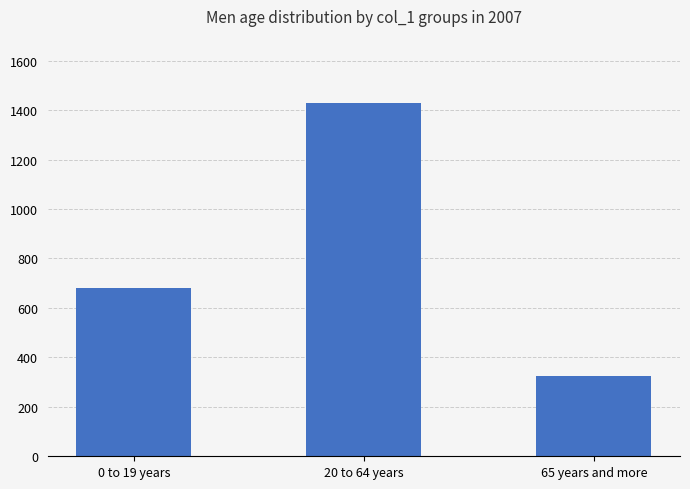

Rank the categories by value from highest to lowest.

20 to 64 years, 0 to 19 years, 65 years and more